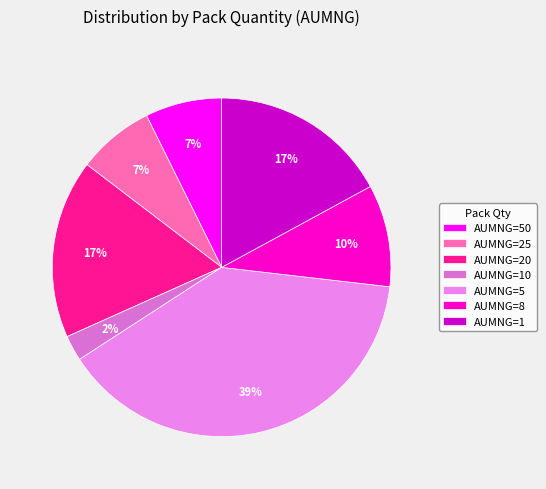

Which slice is the largest?

AUMNG=5